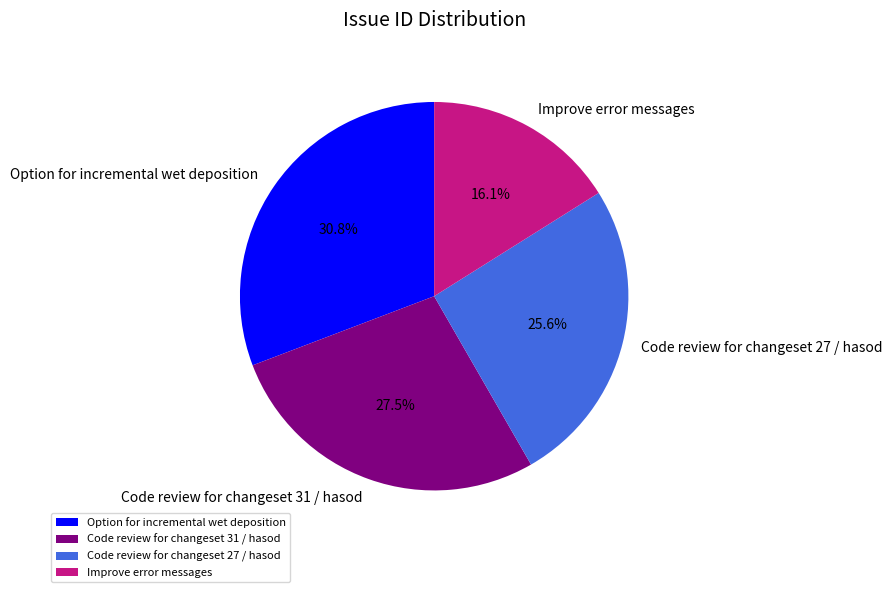

Between Improve error messages and Option for incremental wet deposition, which is larger?

Option for incremental wet deposition